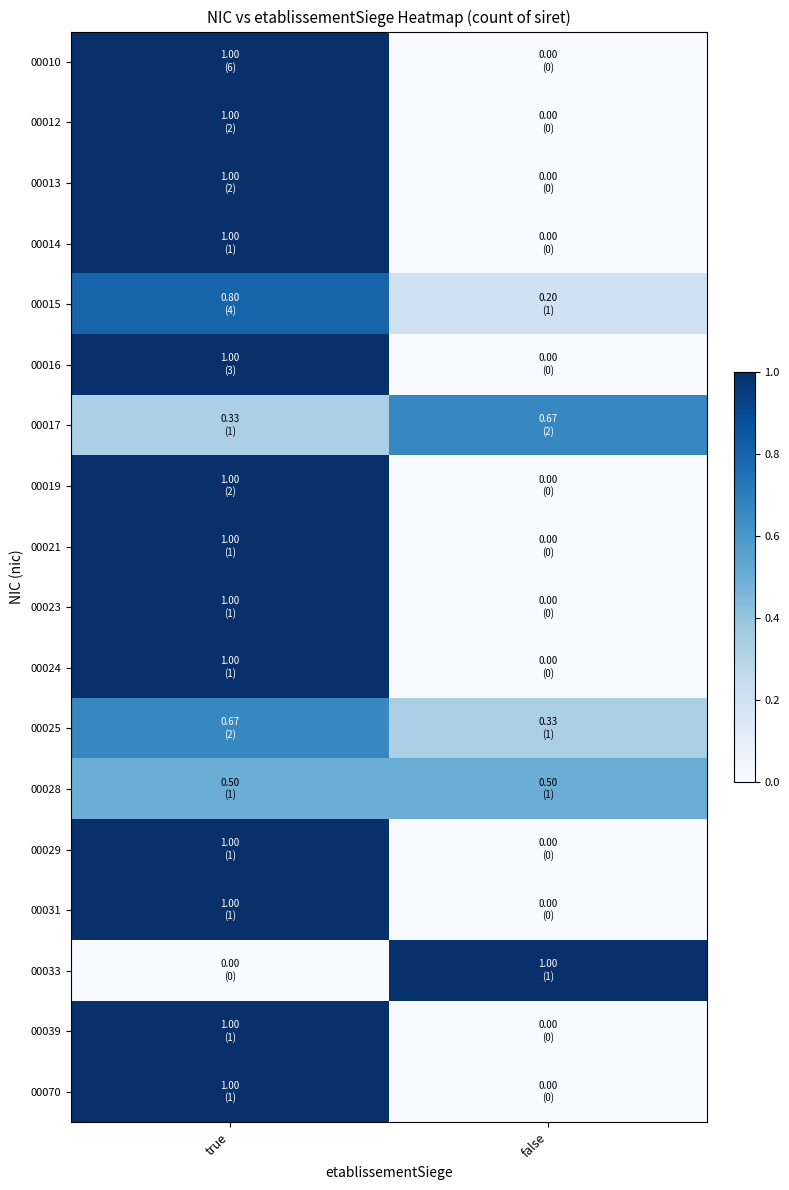

What is the total value across all series at true?

15.3